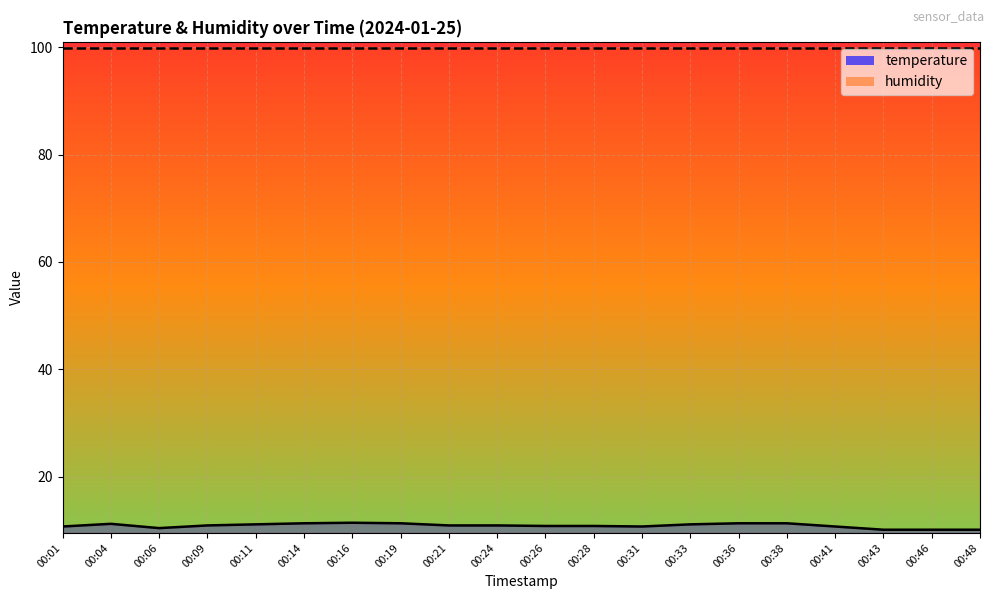

What is the value of the 12th point from the left?

10.8